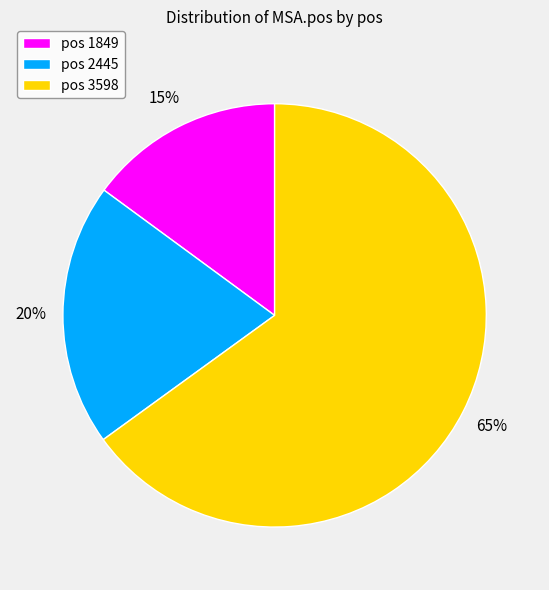

Count the number of slices in the pie.

3